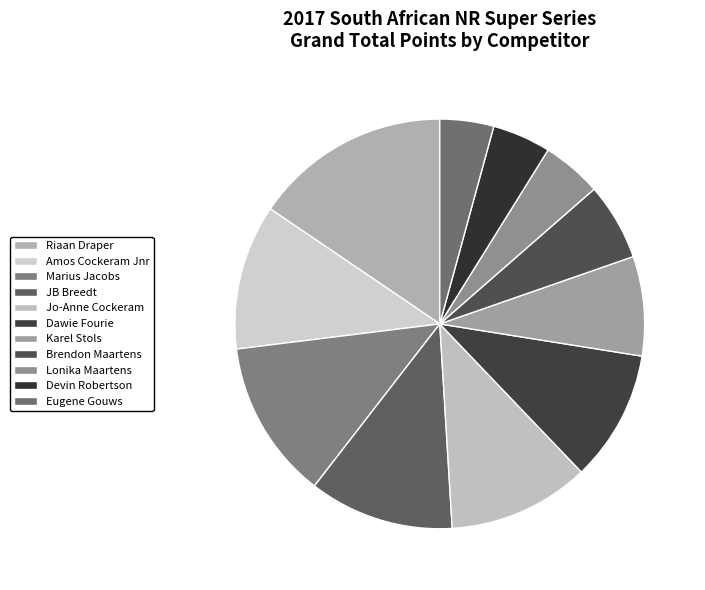

To the nearest percent, what is the difference between the Marius Jacobs and Amos Cockeram Jnr slice percentages?

1%